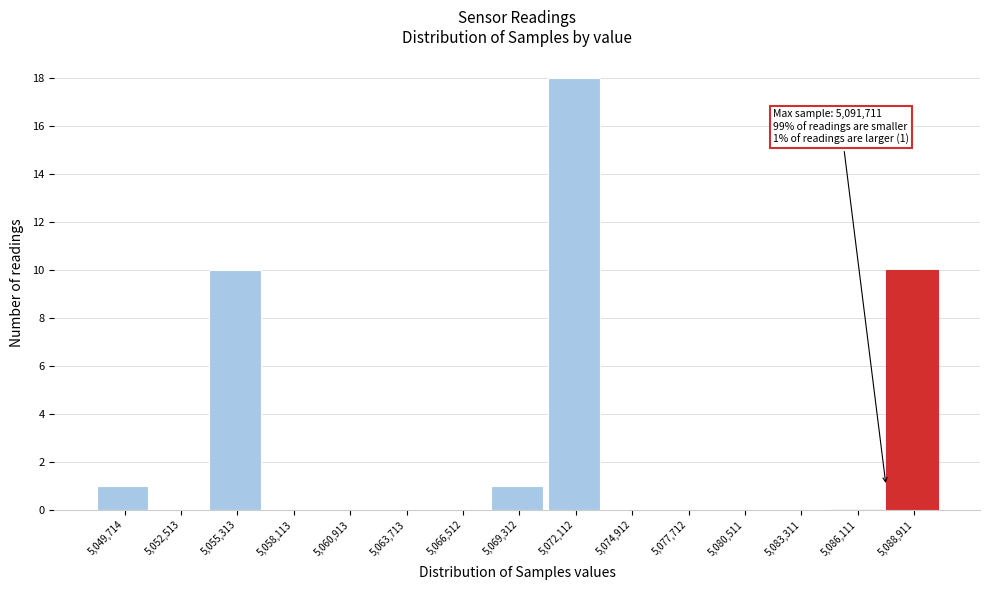

Reading left to right, extract all data points from this chart.

5,049,714=1	5,052,513=0	5,055,313=10	5,058,113=0	5,060,913=0	5,063,713=0	5,066,512=0	5,069,312=1	5,072,112=18	5,074,912=0	5,077,712=0	5,080,511=0	5,083,311=0	5,086,111=0	5,088,911=10